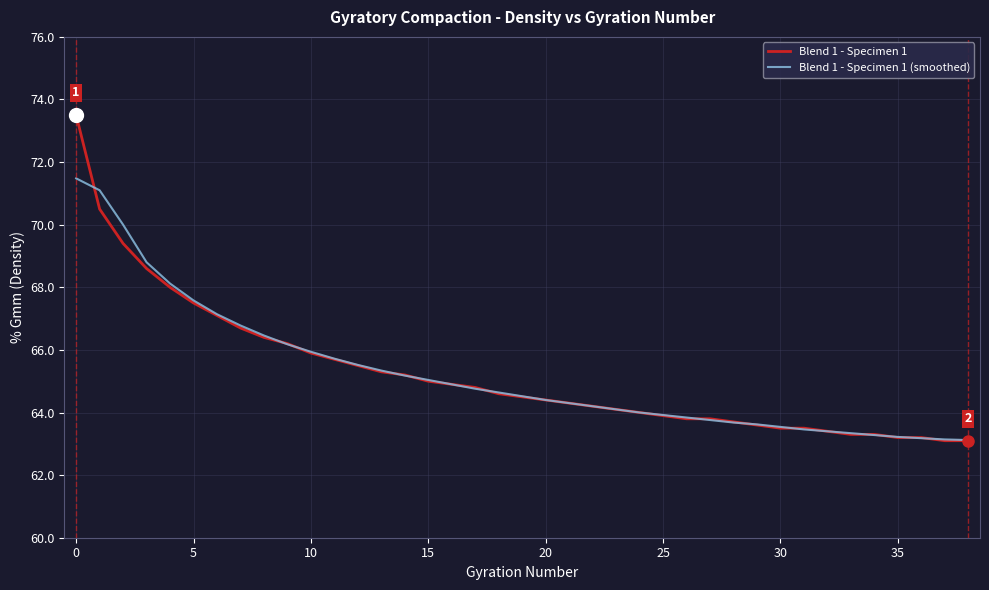

List the series in order of their peak value, lowest first.

Blend 1 - Specimen 1 (smoothed), Blend 1 - Specimen 1